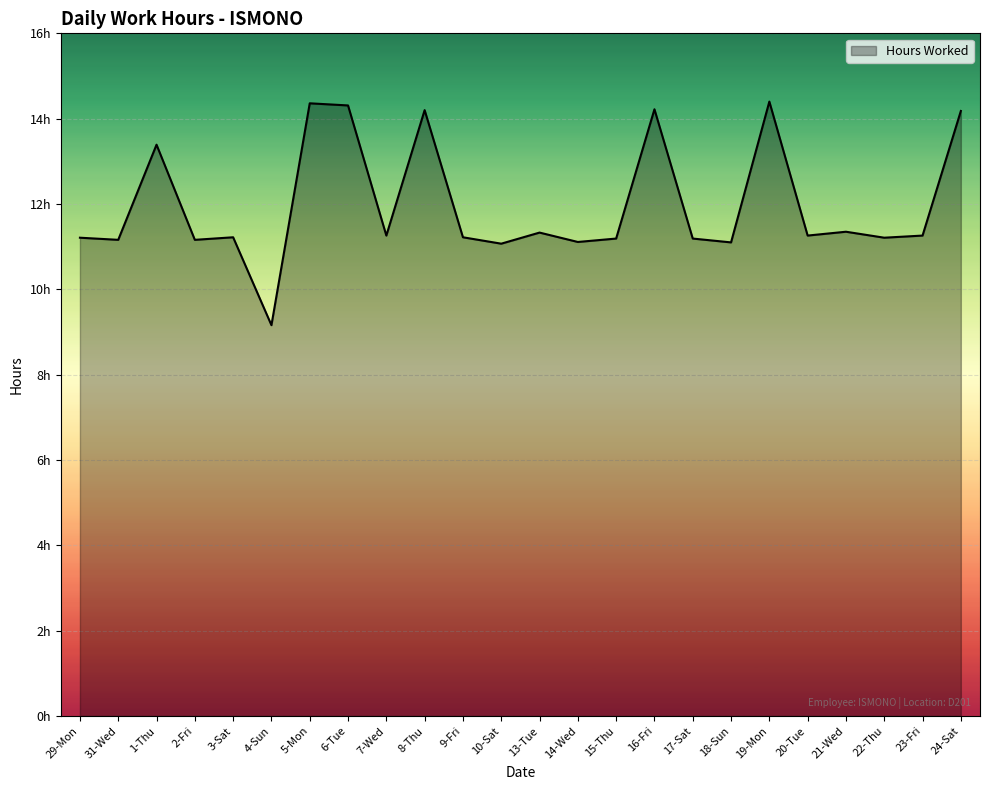

Where is the first local maximum?

1-Thu